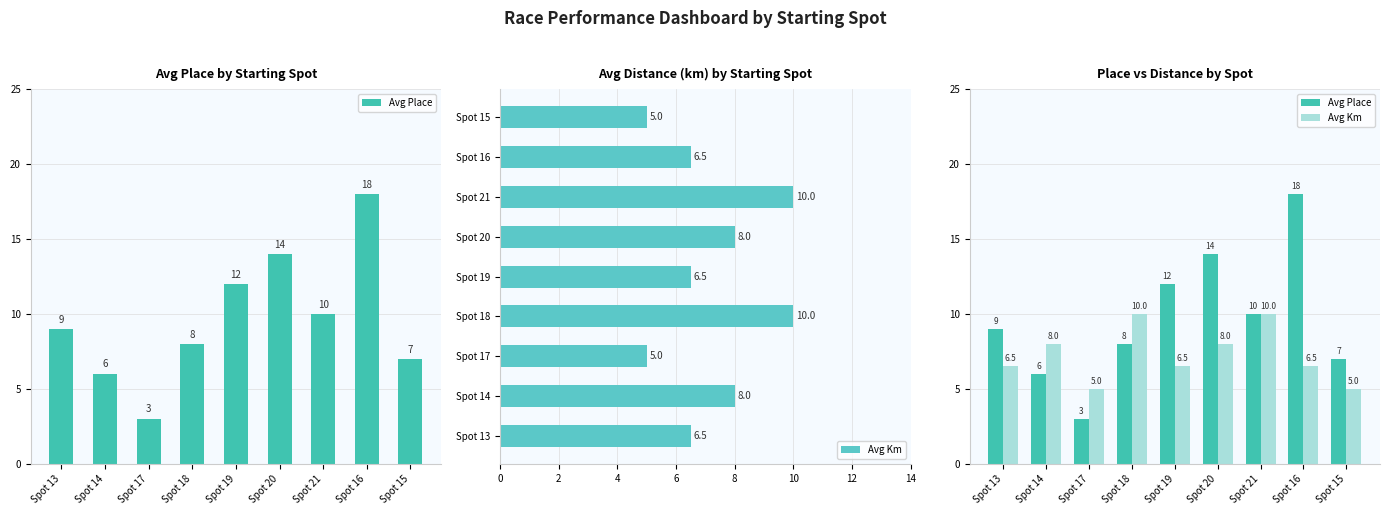

Are the bars grouped side by side (vs. stacked)?

Yes